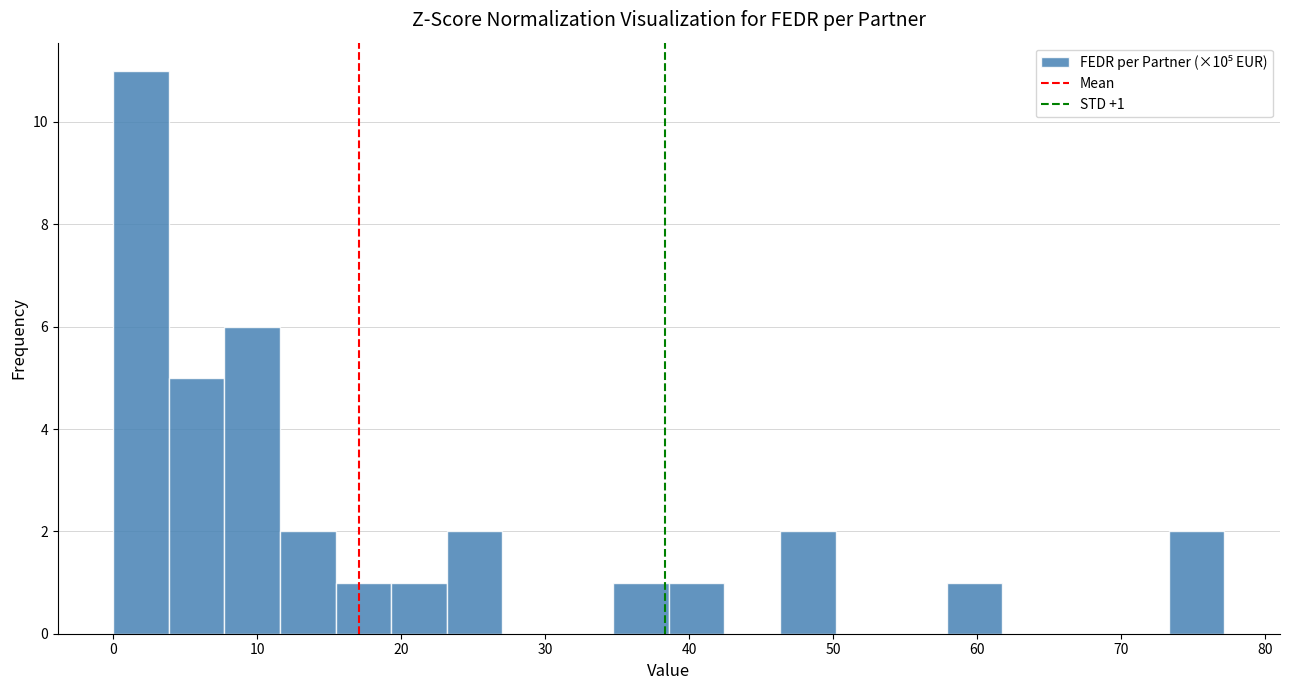

Around what value on the x-axis is the tallest bar? Give the approximate position of its centre, as read against the axis.

2